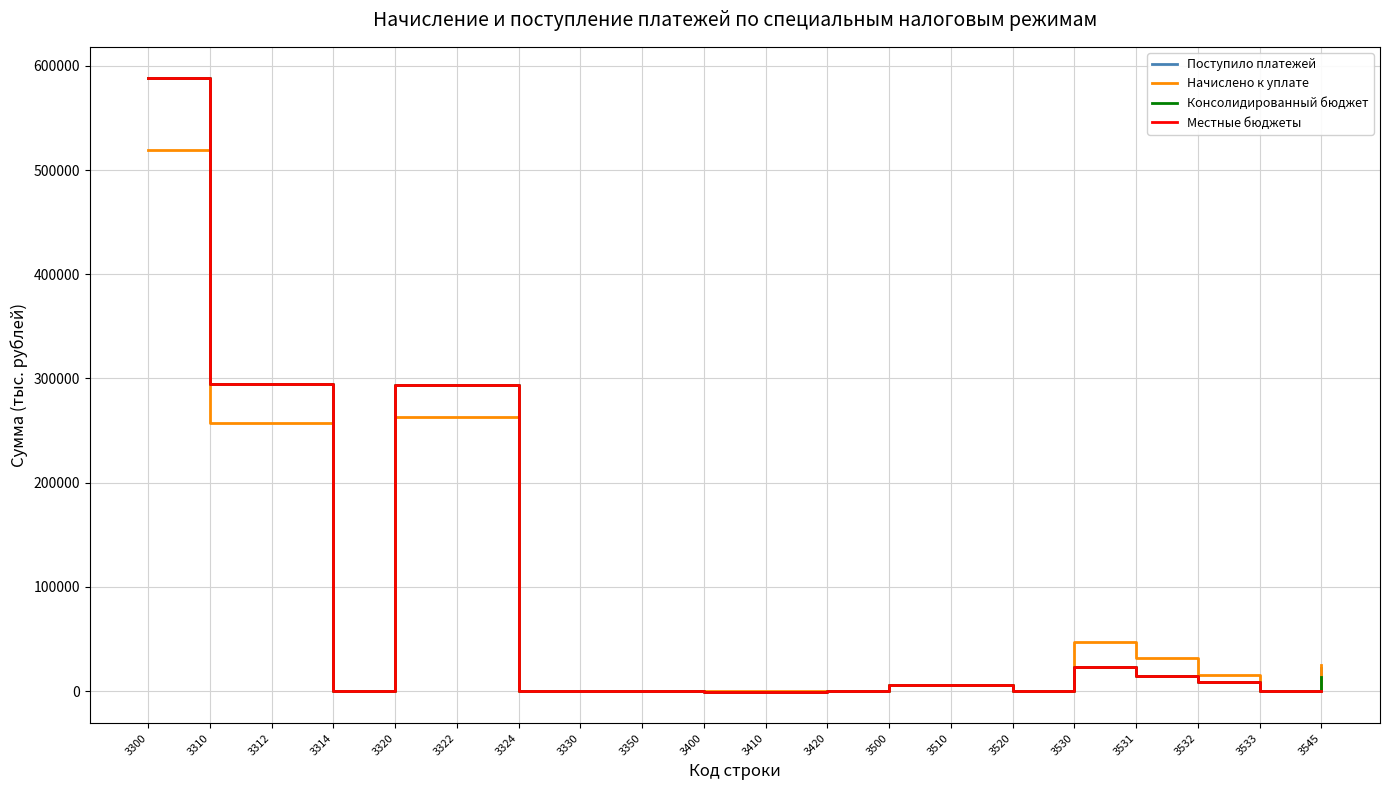

At which category is the sum across all series the highest?

3300